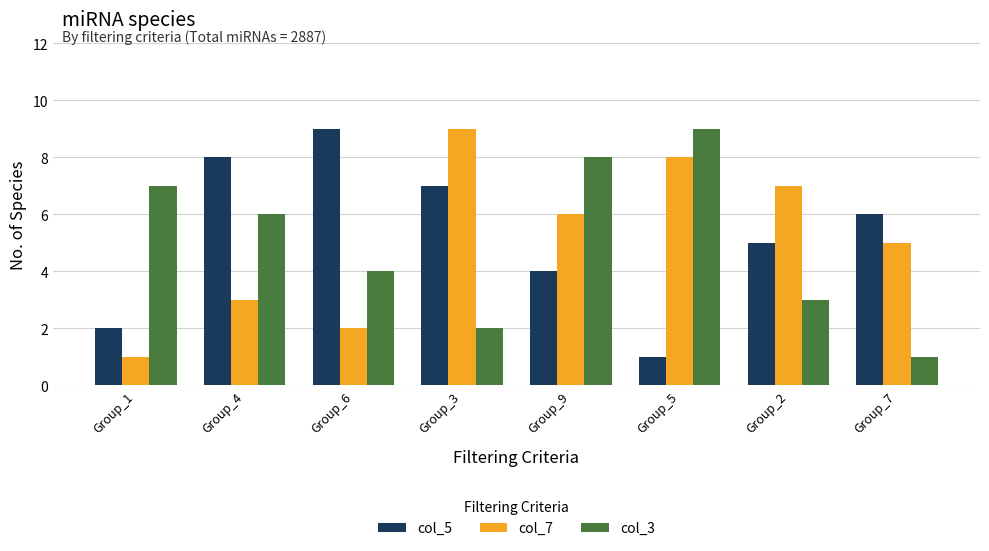

What is the sum of all col_3 values?

40